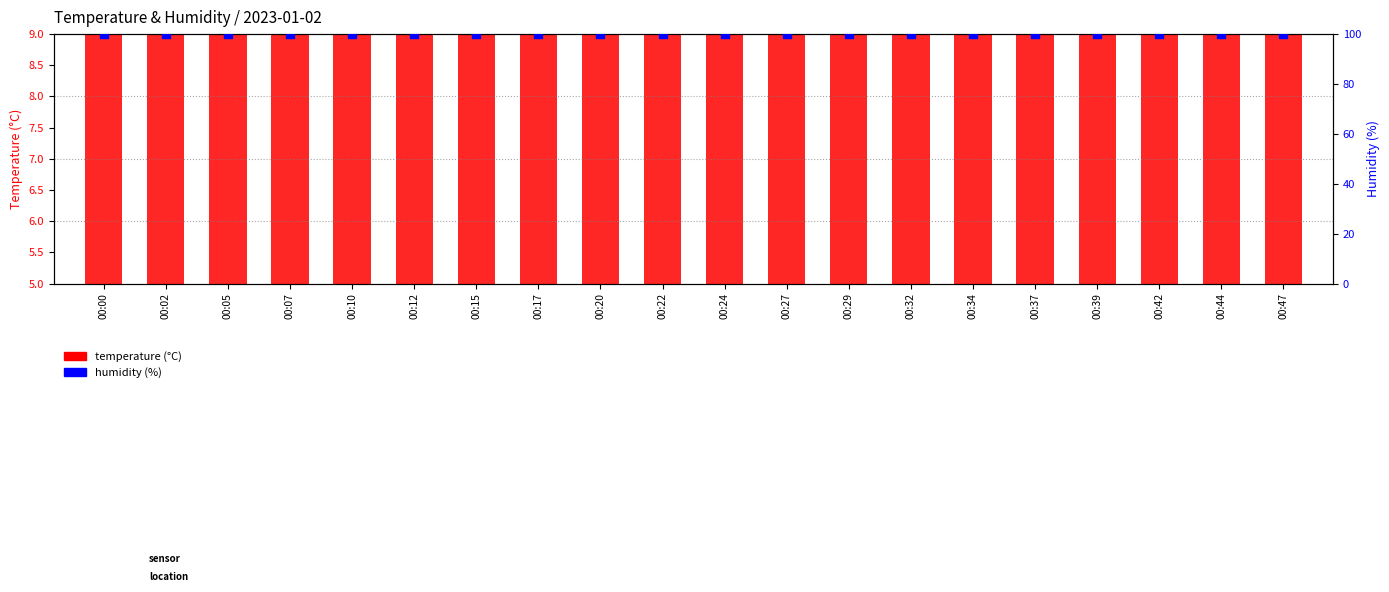

At which category is the sum across all series the highest?

00:15